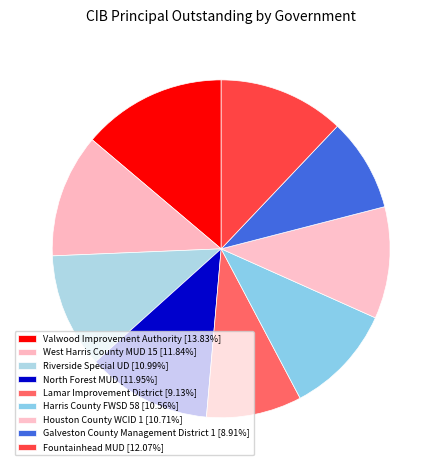

Does any single category account for the majority?

No